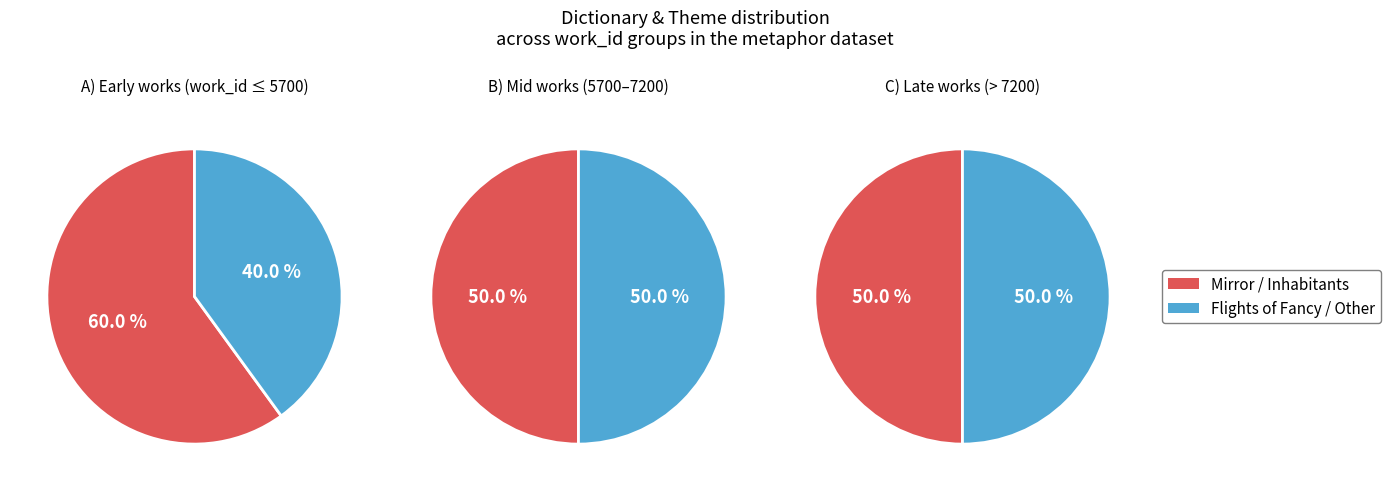

Does any single category account for the majority?

No